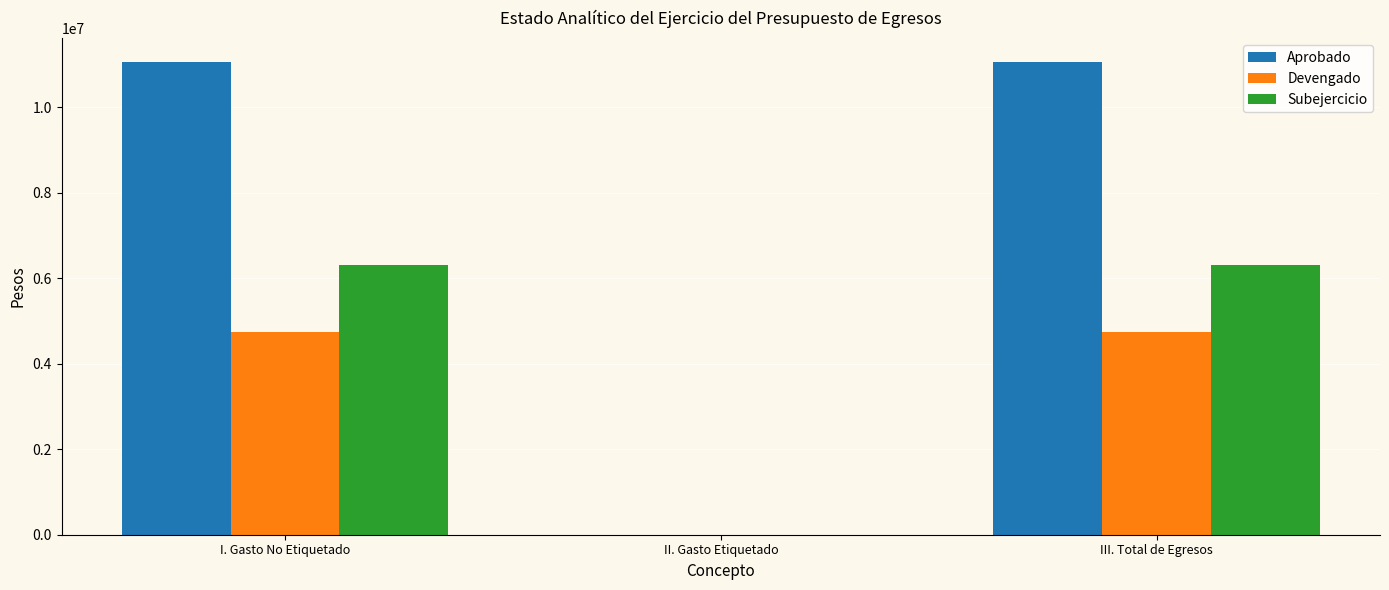

Which series changed the most between II. Gasto Etiquetado and III. Total de Egresos?

Aprobado